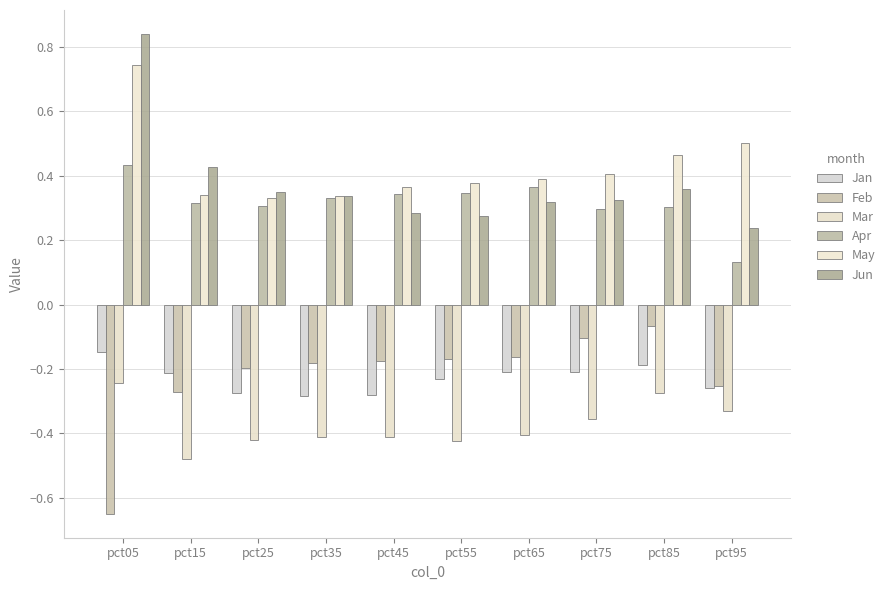

What is the value of the Apr bar at the 9th from the left?

0.3